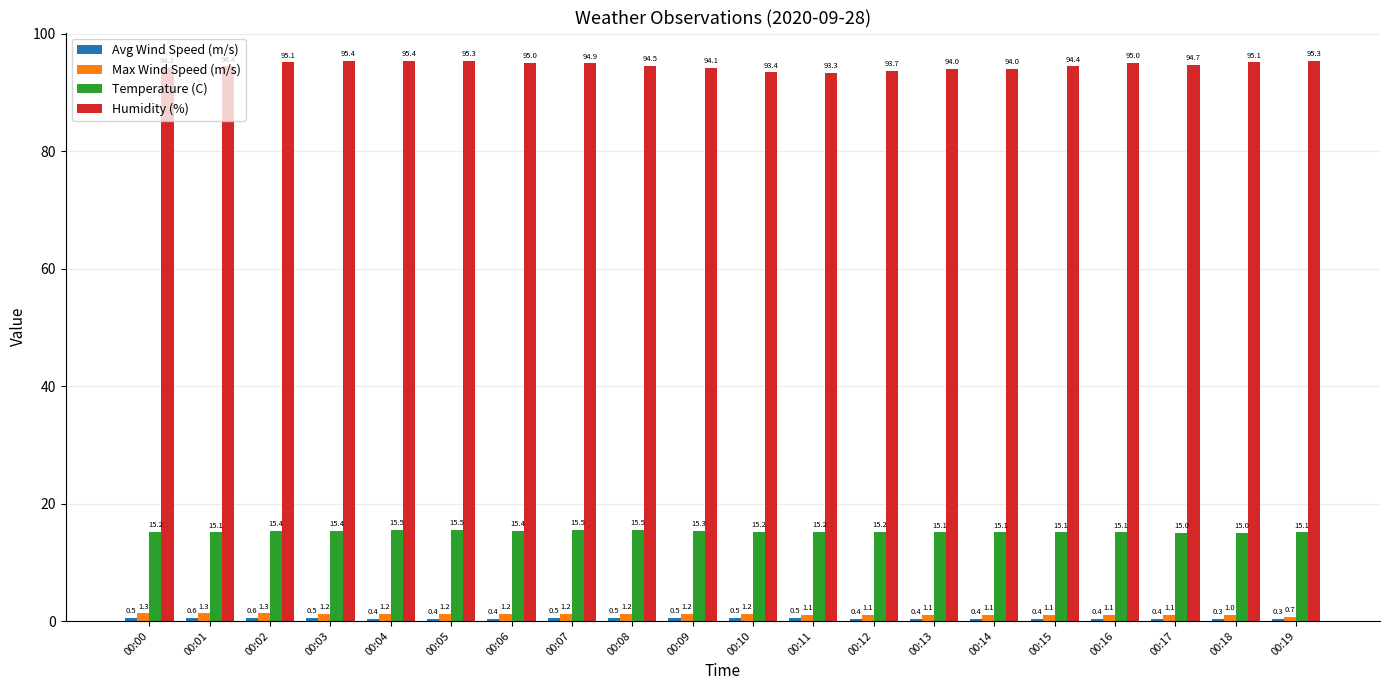

The Max Wind Speed (m/s) series shows 1.2 at 00:10. True or false?

True